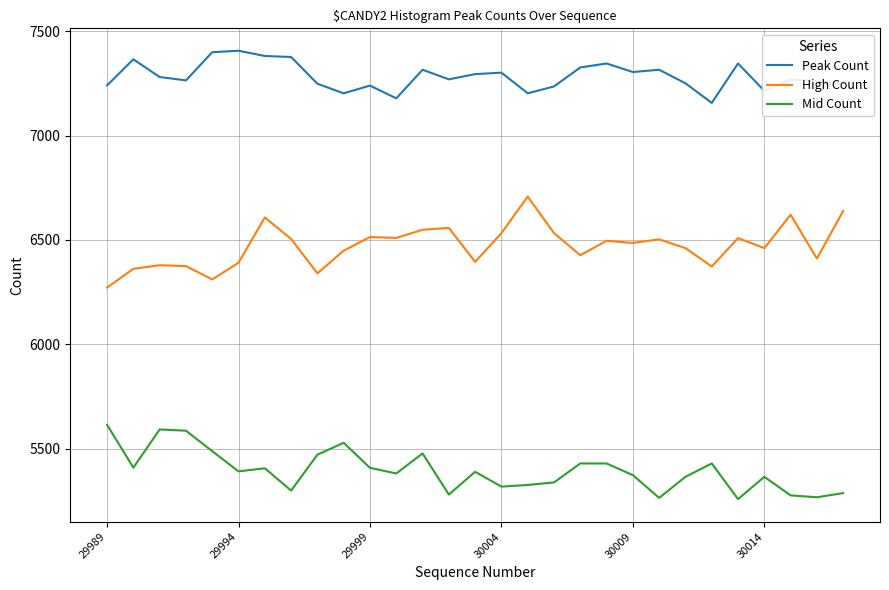

True or false: Peak Count and High Count intersect in this chart.

False